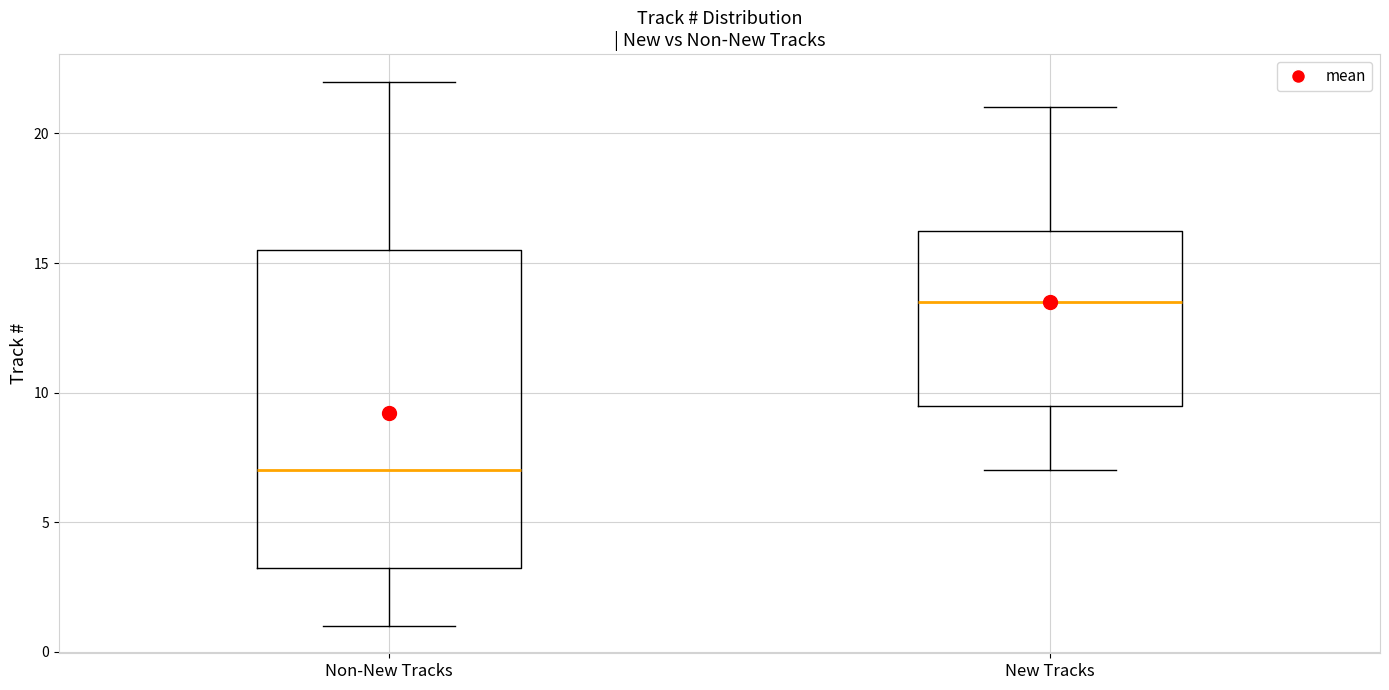

Where does the upper whisker of the box for New Tracks end on the y-axis? The values are not printed on the chart, so give them approximately, as read against the axis.

21.0